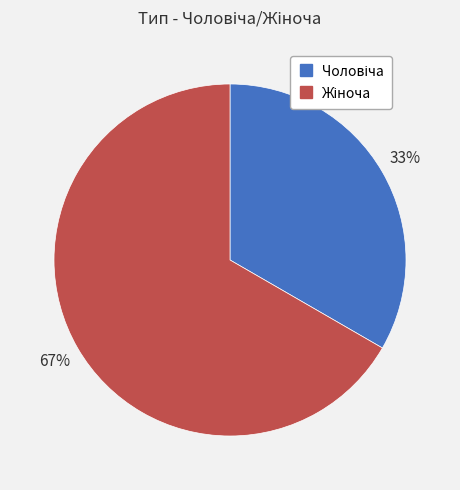

Does any single category account for the majority?

Yes